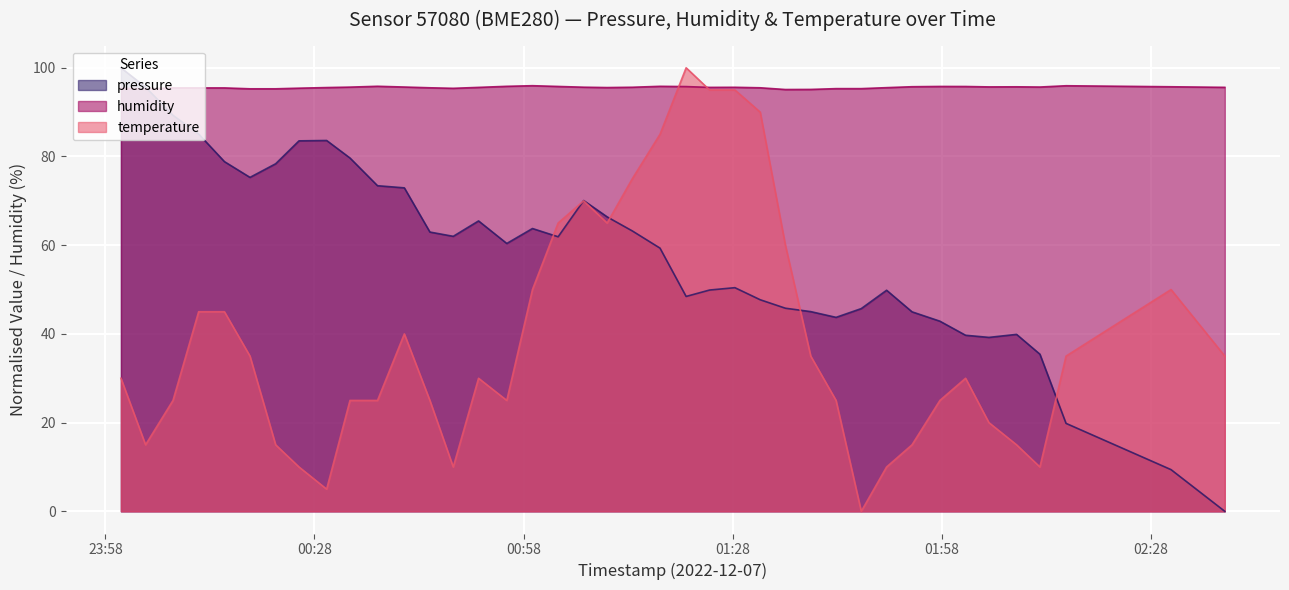

What is the difference between the highest and lowest values at 2022-12-07T00:29:45?

90.5